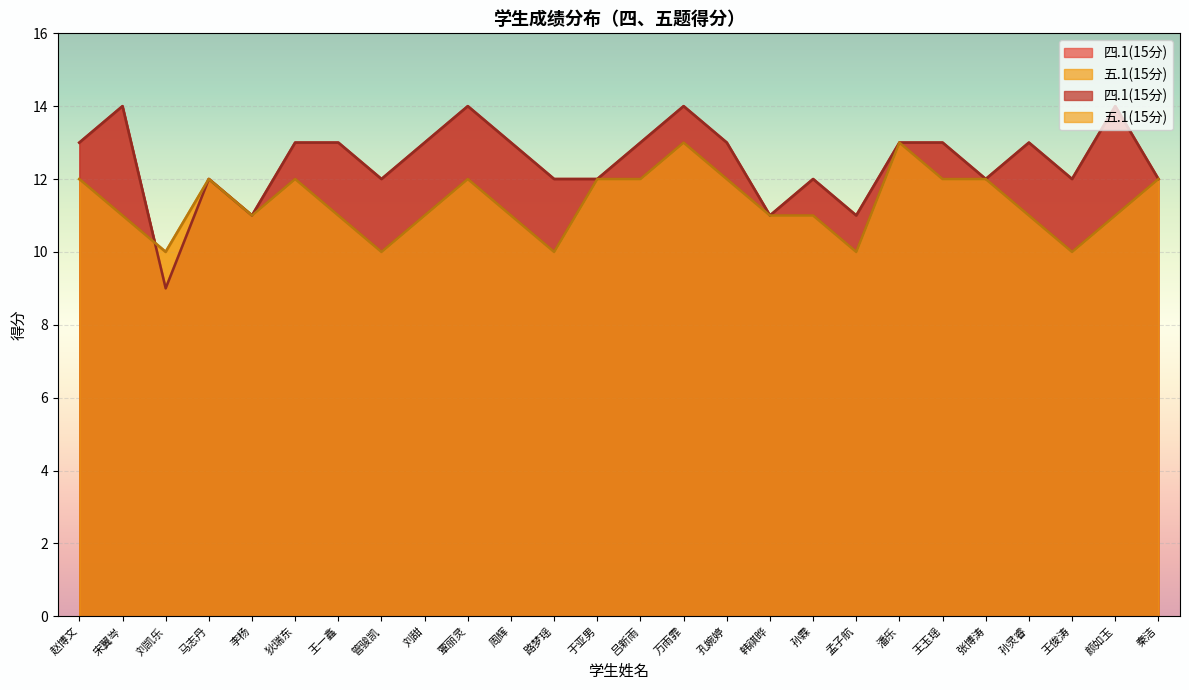

At how many categories does at least one series exceed 10?

25